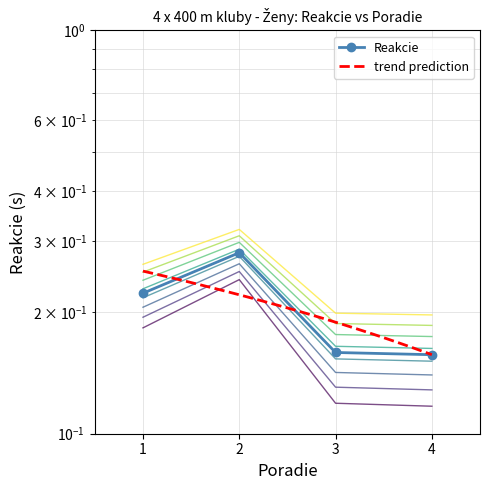

List the labels in order of value, smallest first.

4, 3, 1, 2